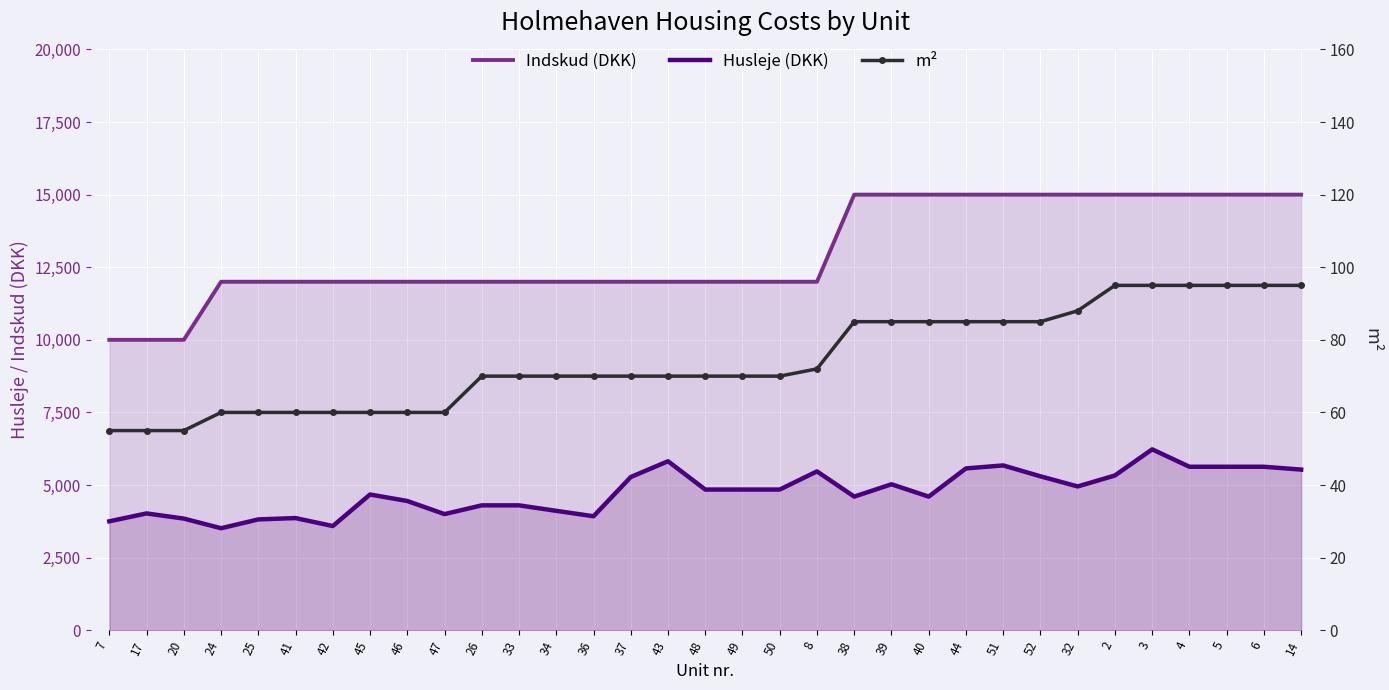

True or false: m² and Husleje (DKK) intersect in this chart.

False